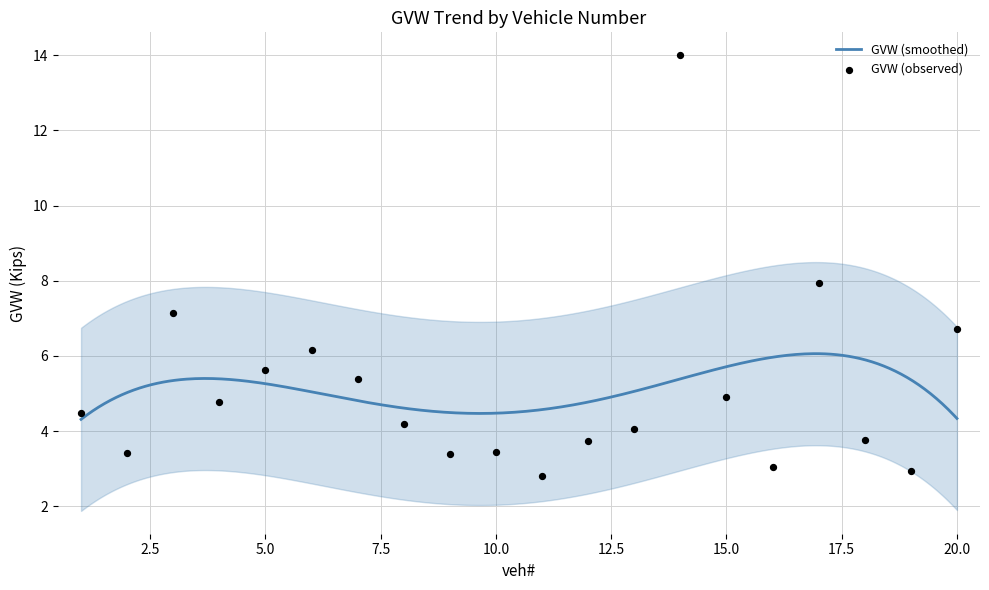

Between 5 and 4, which is larger?

5